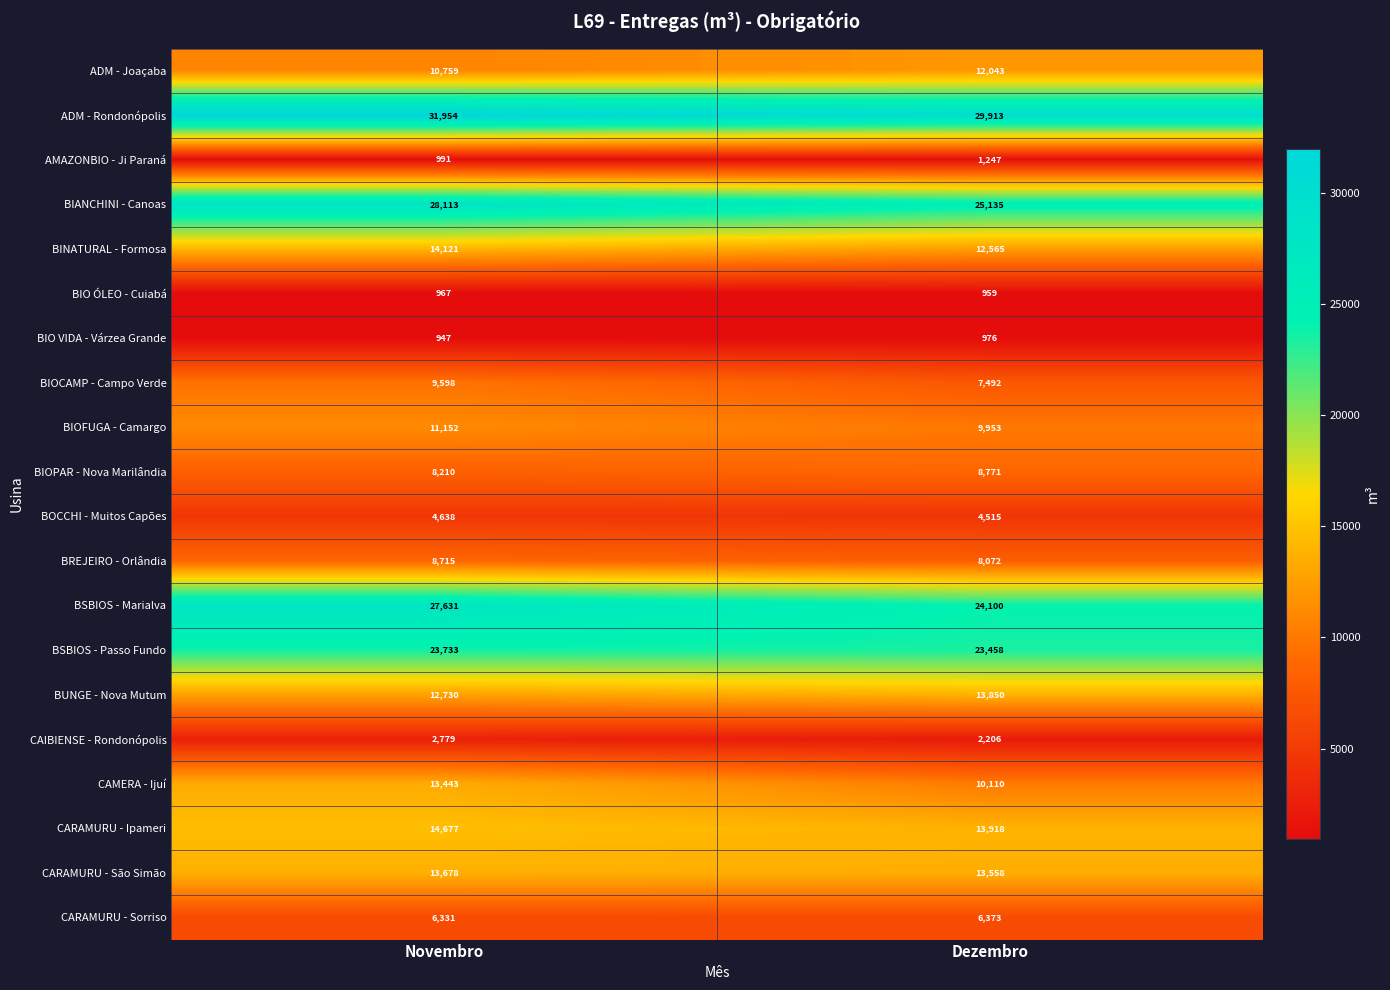

Rank the categories by BSBIOS - Passo Fundo value from lowest to highest.

Dezembro, Novembro